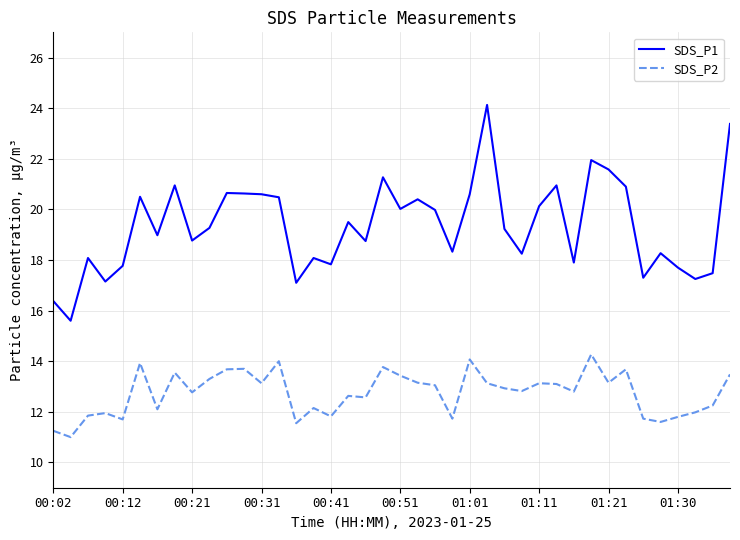

True or false: SDS_P2 and SDS_P1 cross at least once.

False